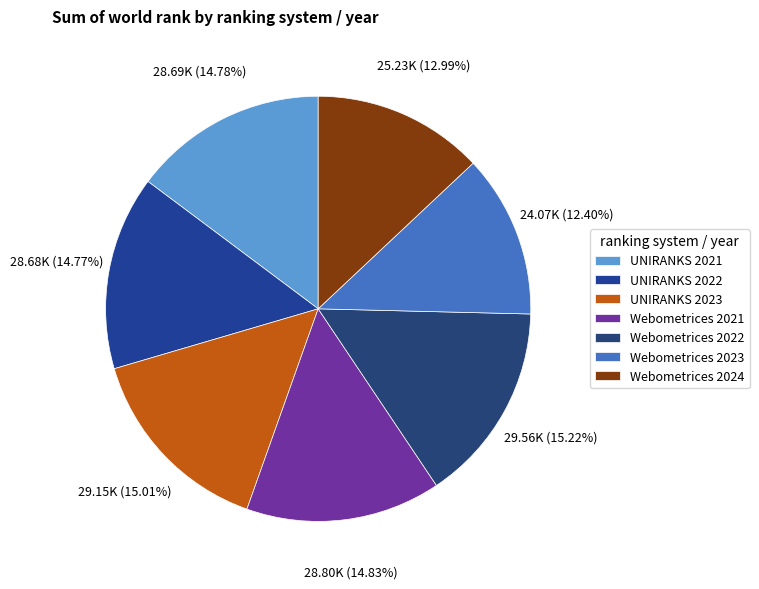

To the nearest percent, what is the combined percentage of UNIRANKS 2021 and Webometrices 2023?

27%